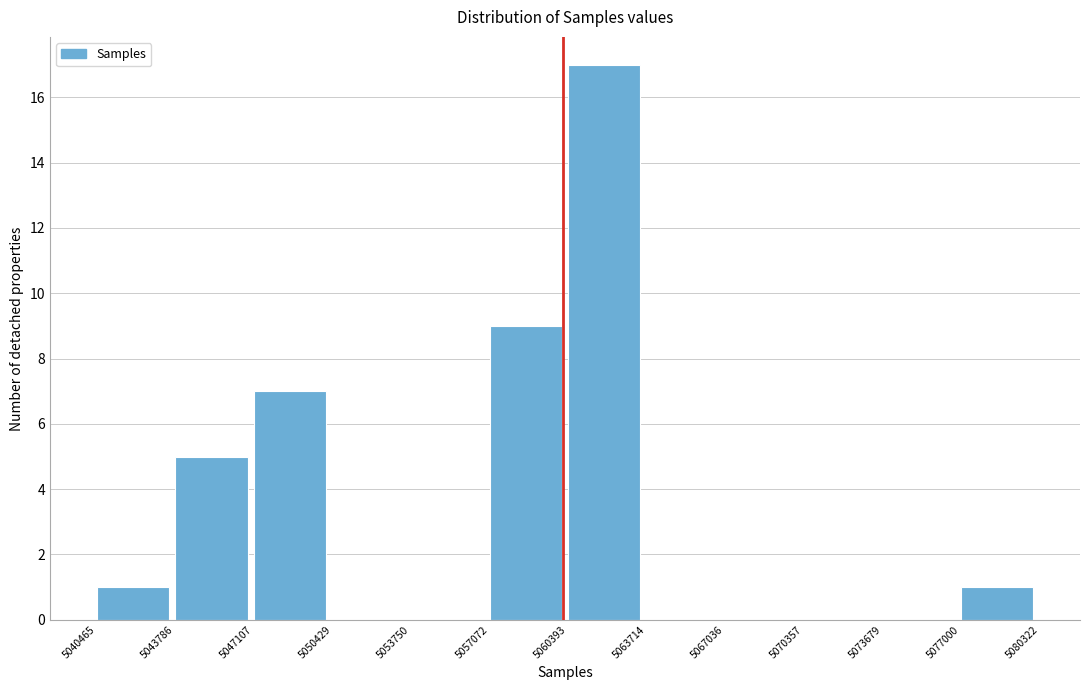

Which range on the x-axis has the tallest bar?

5060393 to 5063714